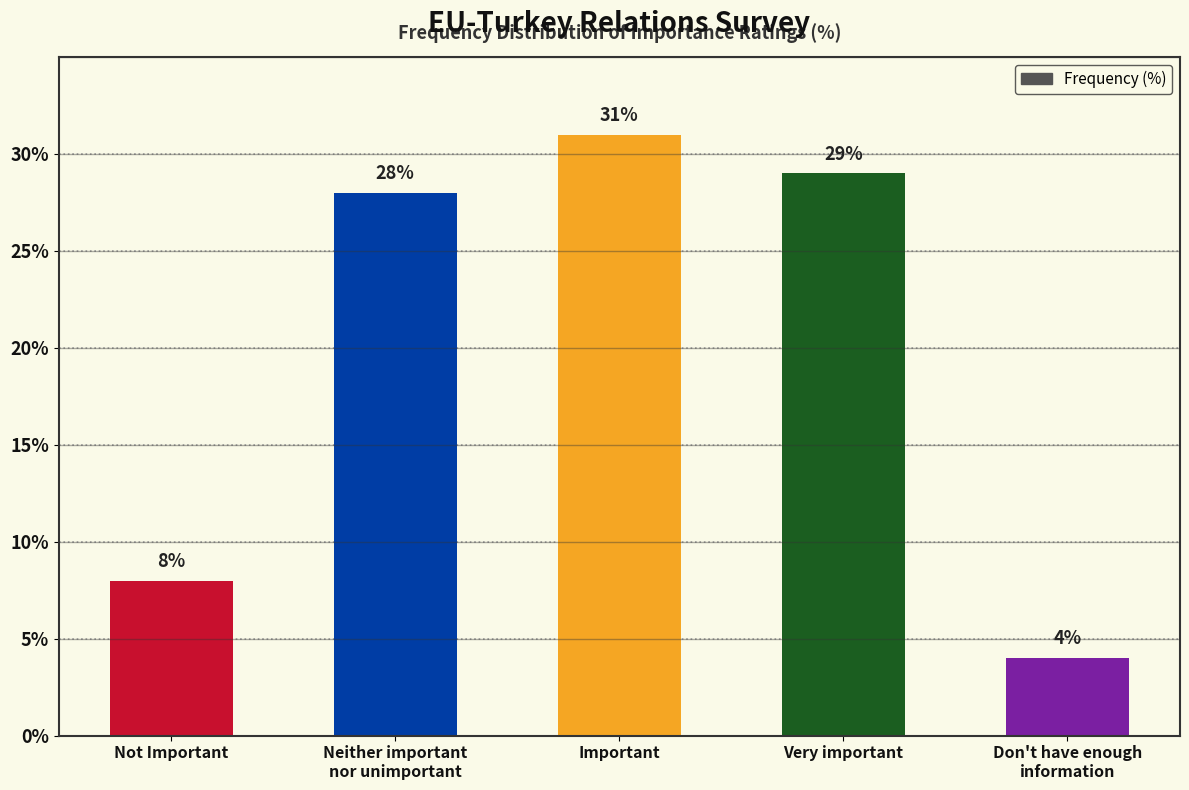

Which has a higher value, Don't have enough
information or Very important?

Very important